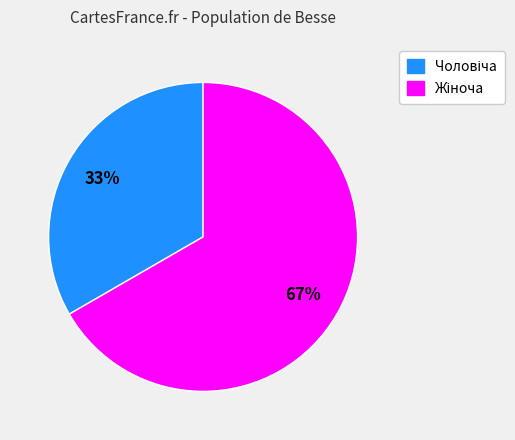

Is there a majority slice in this chart?

Yes